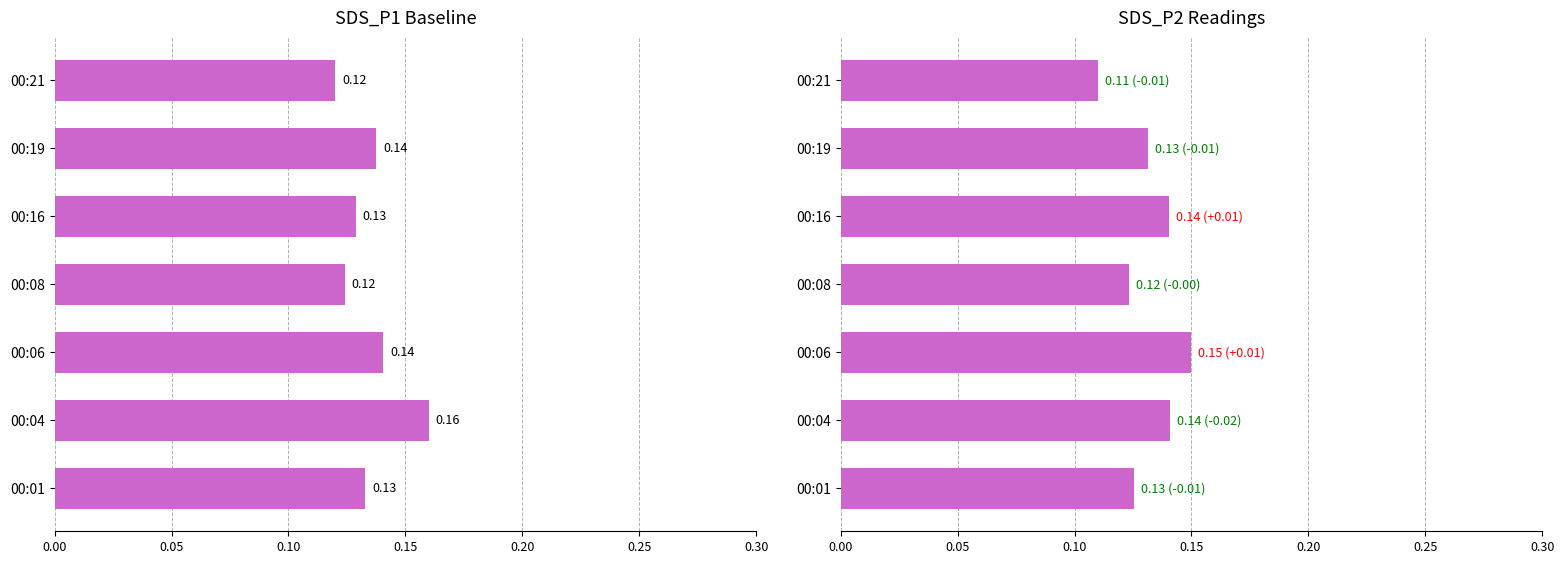

At how many categories does at least one series exceed 0?

7